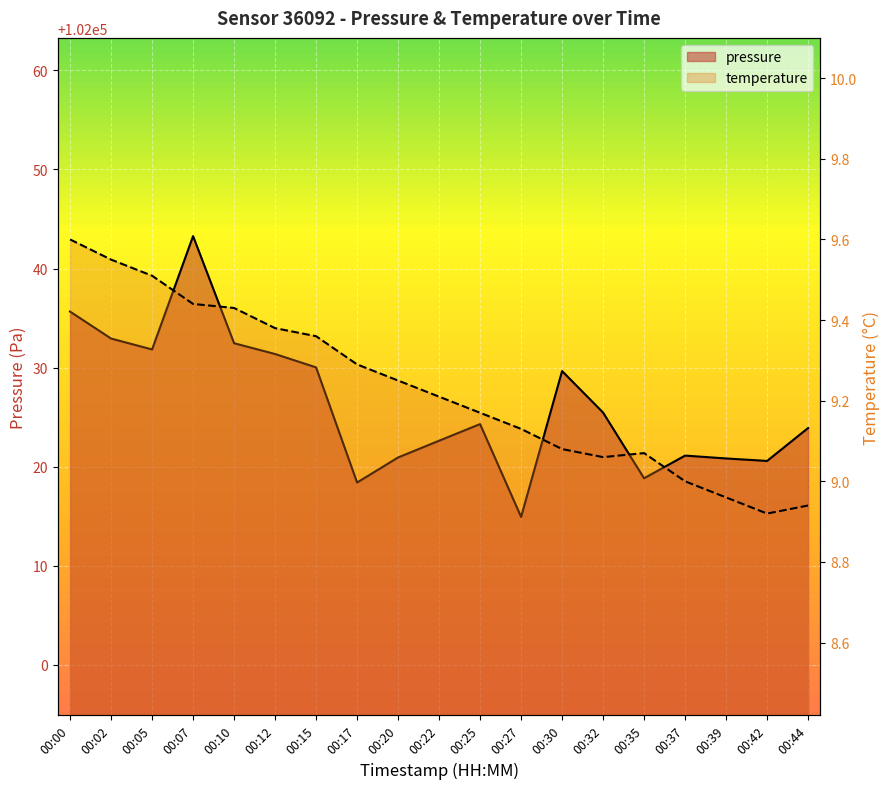

Where does the pressure series first go above 102024?

00:00